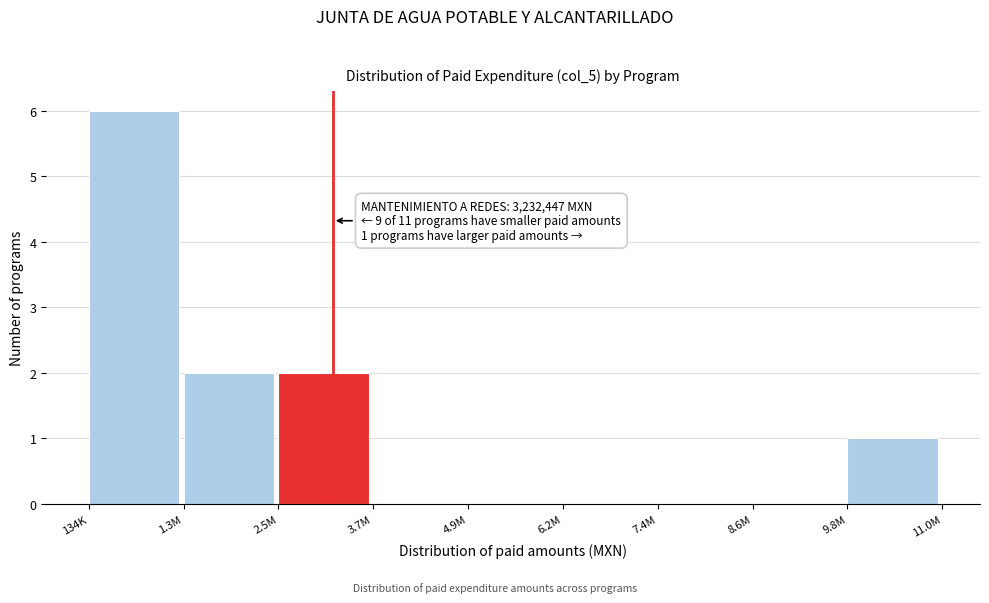

Reading left to right, what are all the values shown in this chart?

134K=6	1.3M=2	2.5M=2	3.7M=0	4.9M=0	6.2M=0	7.4M=0	8.6M=0	9.8M=1